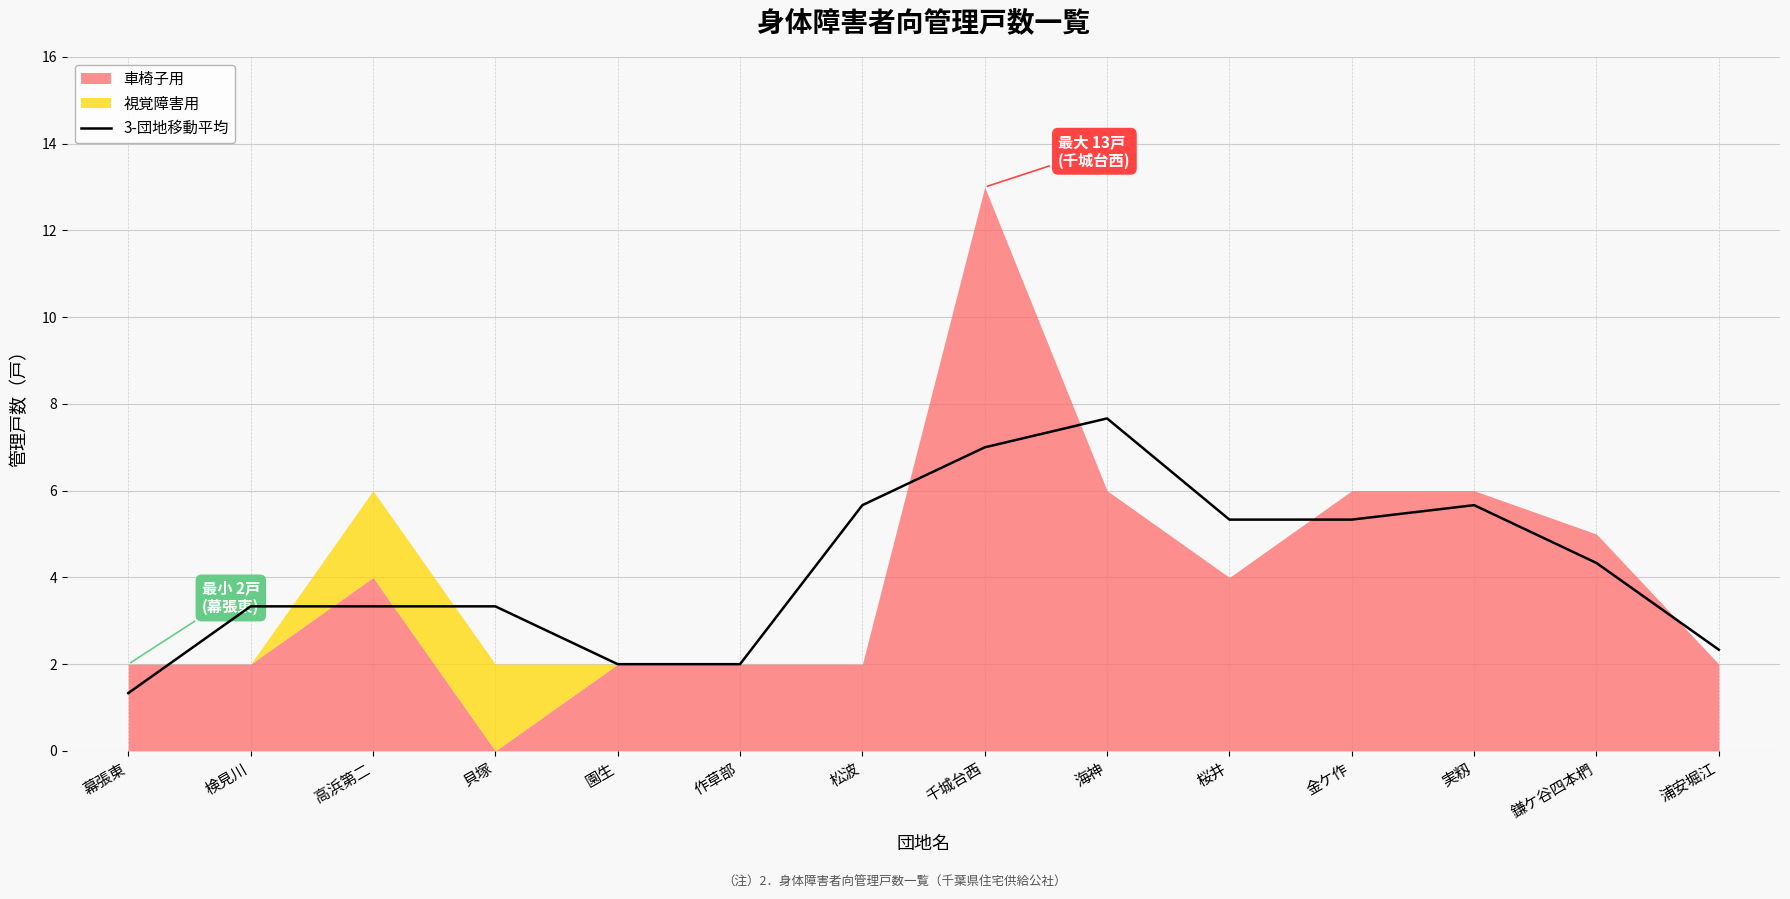

What is the difference between the maximum and minimum values?

6.3